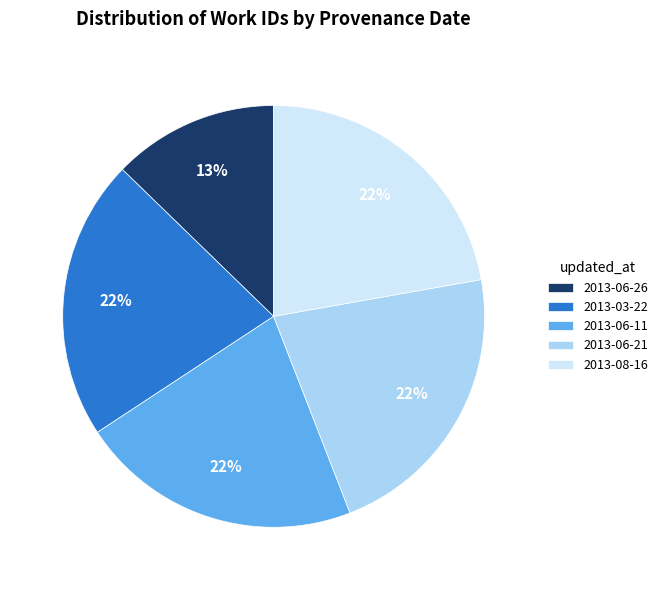

Is there any slice that represents more than half of the pie?

No